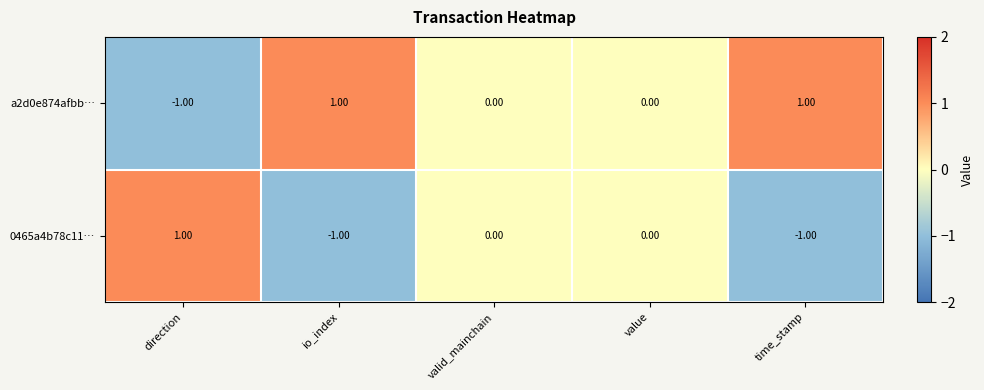

Which series has the largest total across all categories?

a2d0e874afbb…